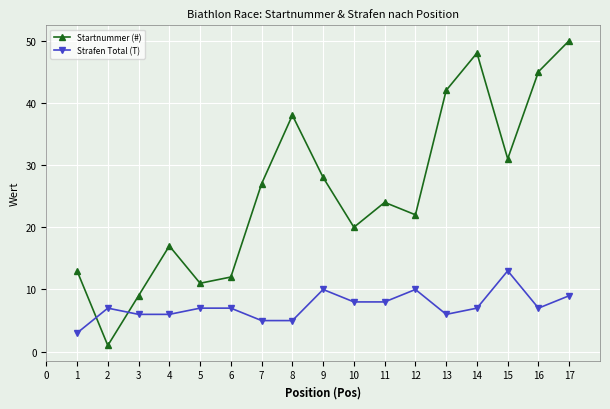

Which series has the largest range (max minus min)?

Startnummer (#)